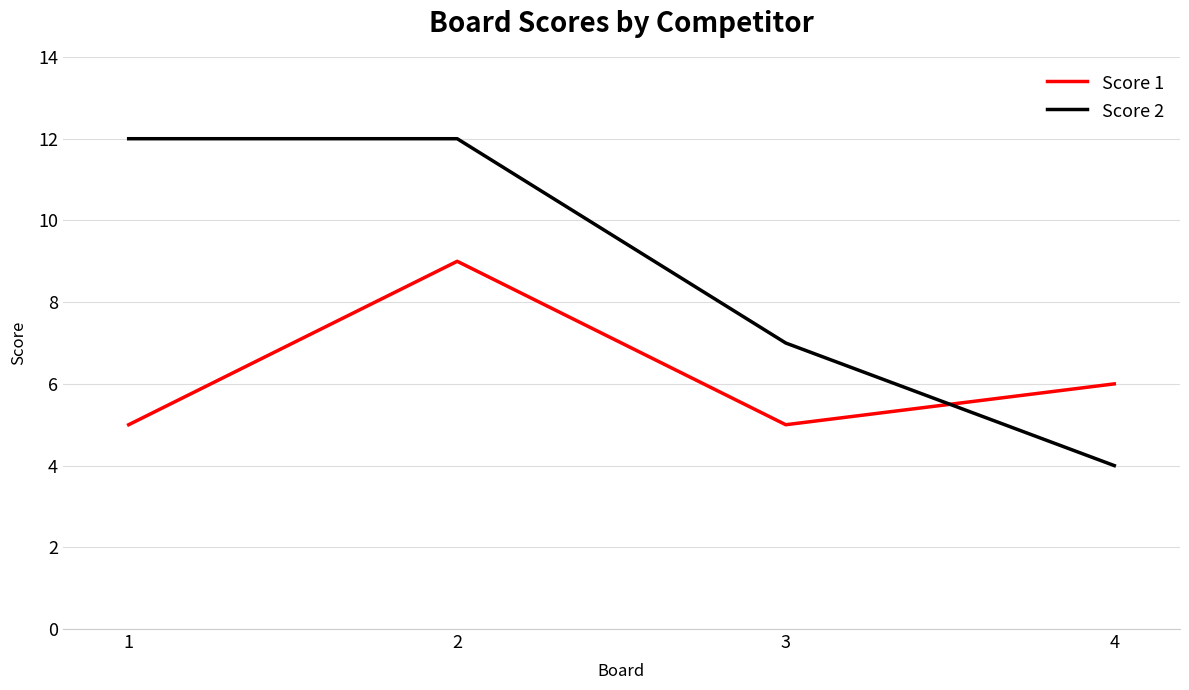

Rank the series at 2 from lowest to highest value.

Score 1, Score 2